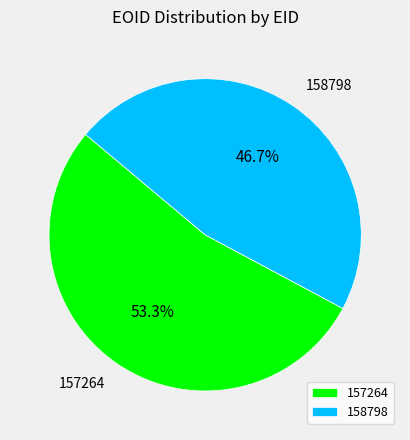

Combined, do 158798 and 157264 account for over 50%?

Yes